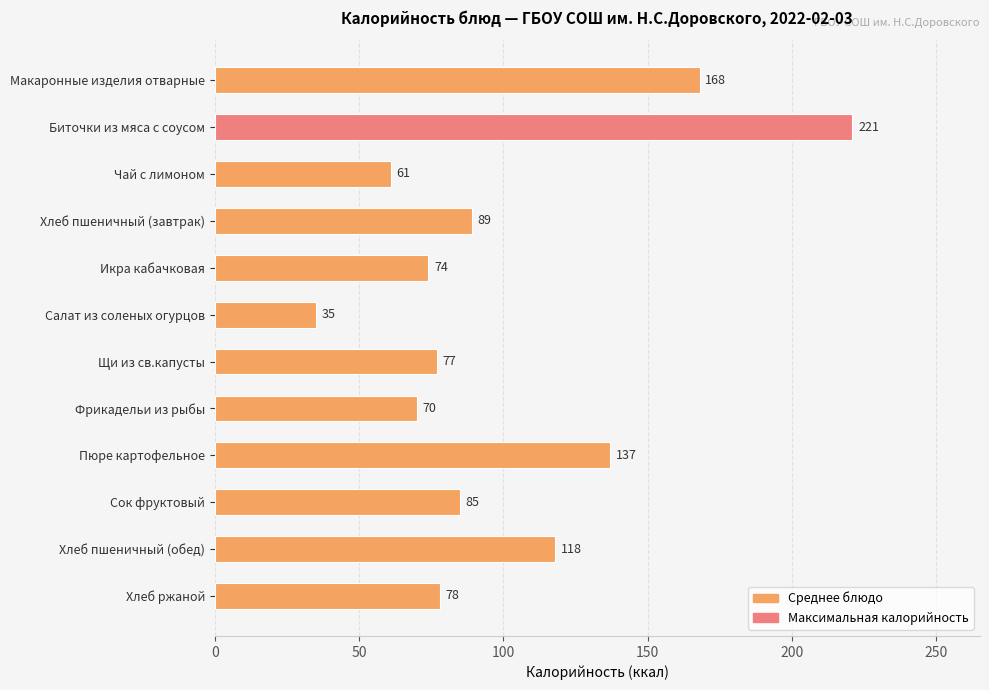

How many data points does each series have?

12